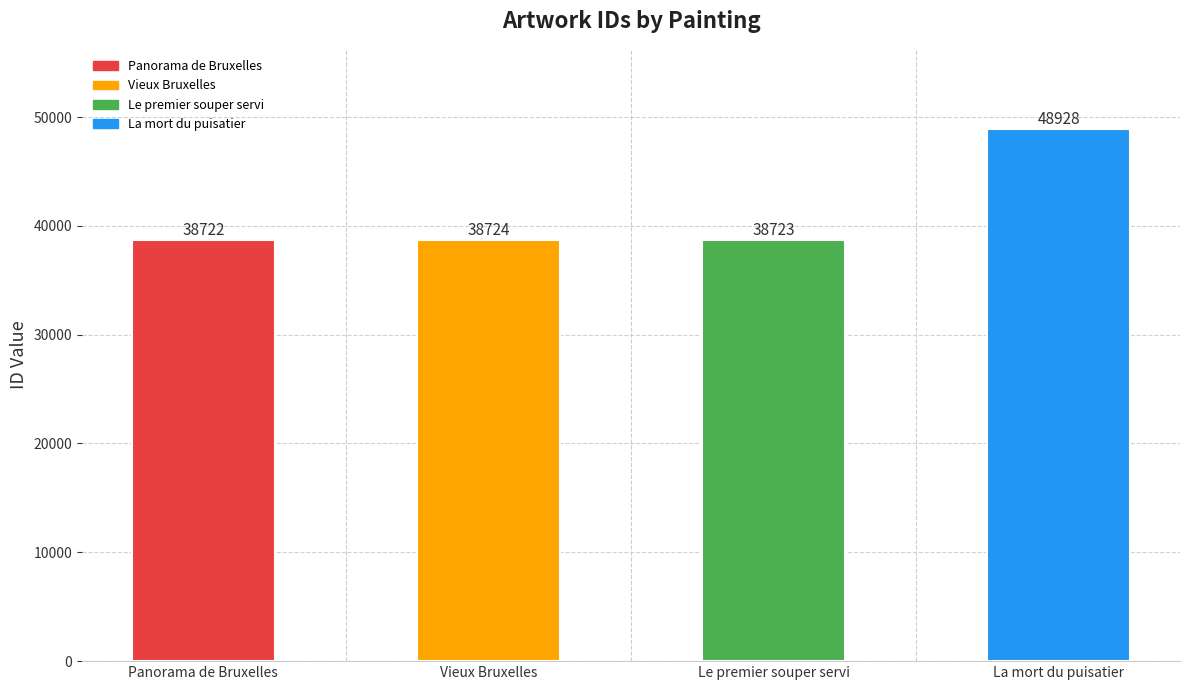

What is the average value?

41274